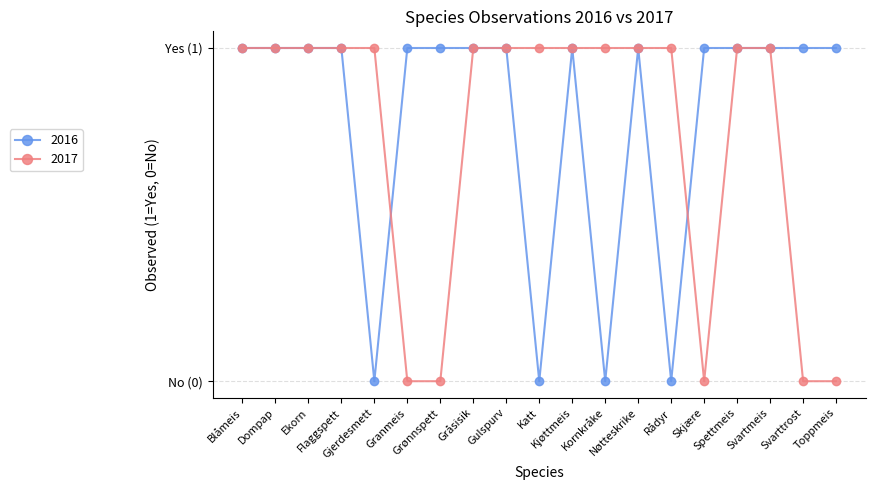

True or false: 2017 has a value of 1 at Flaggspett.

True